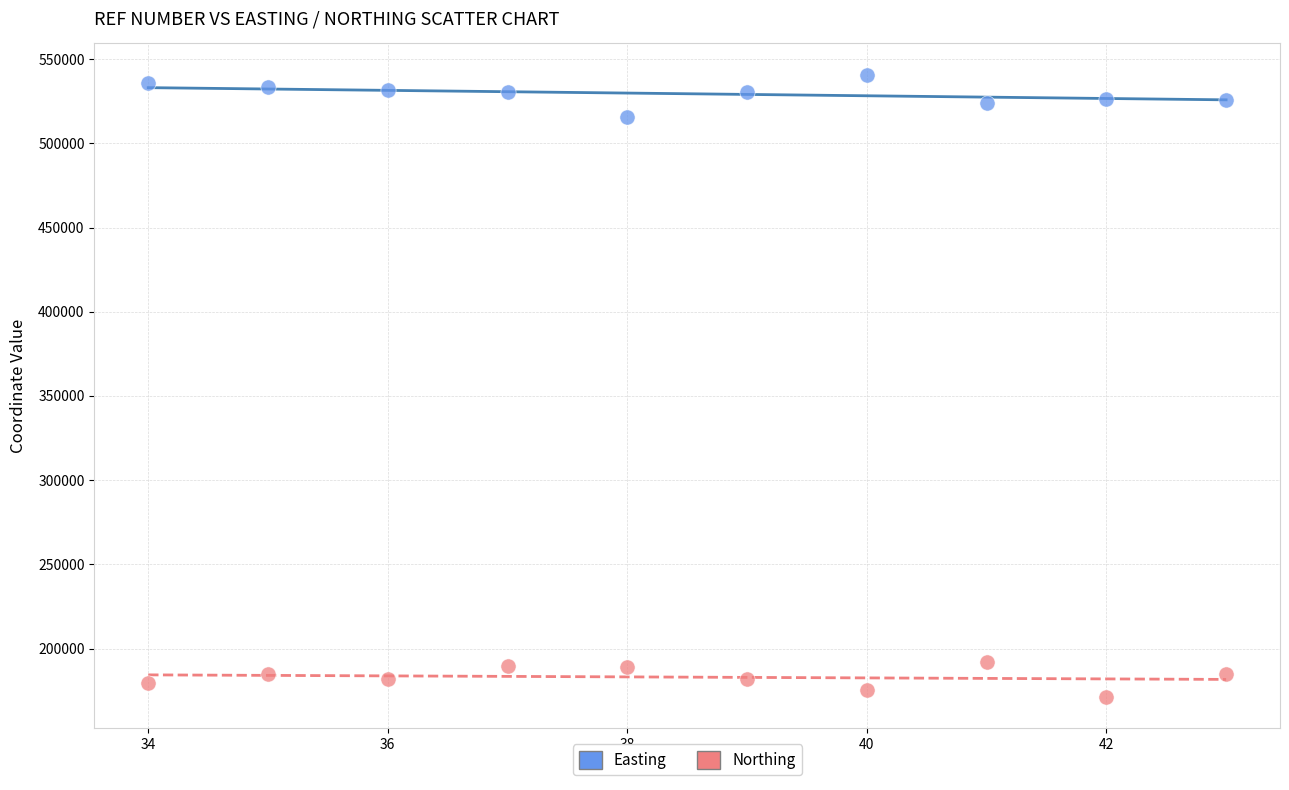

Across all data points, what is the range of Y values (max minus min)?

369635.7